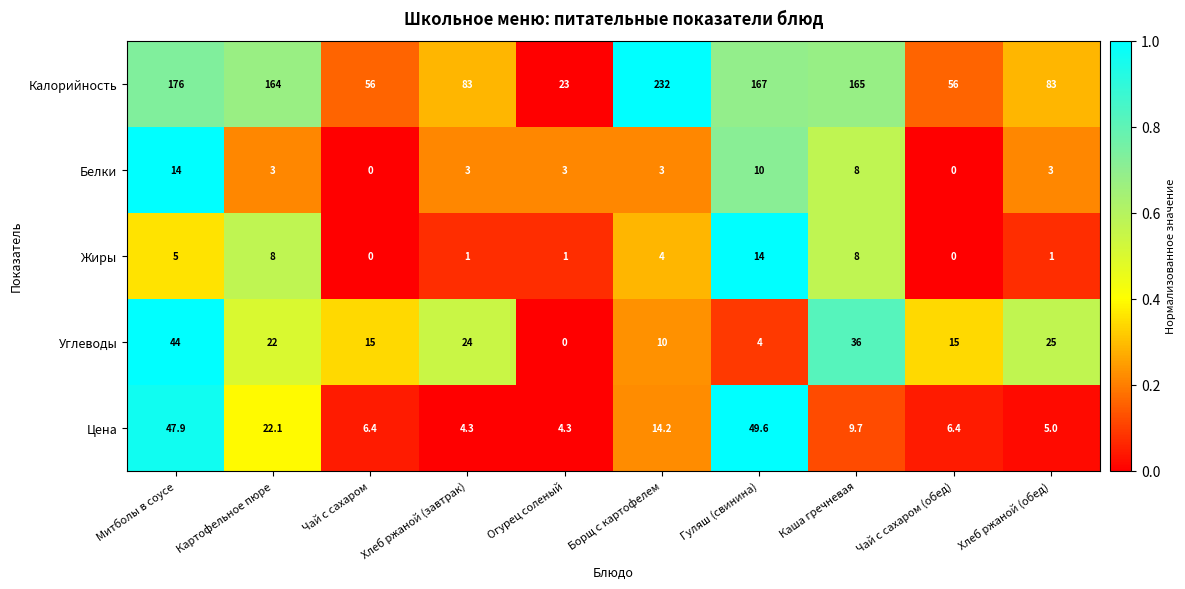

True or false: Жиры has a value of 14.0 at Гуляш (свинина).

True